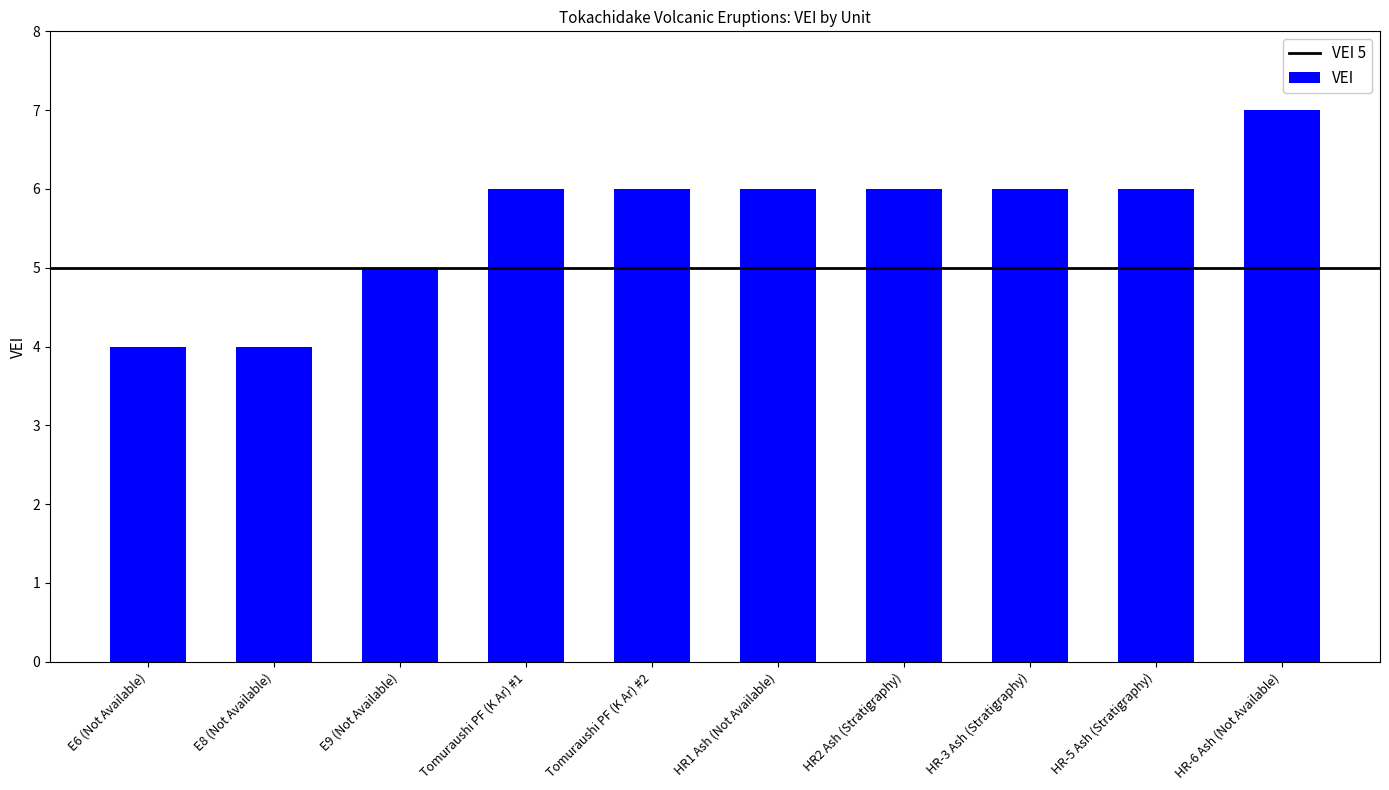

True or false: the data shows 6 at HR-3 Ash (Stratigraphy).

True